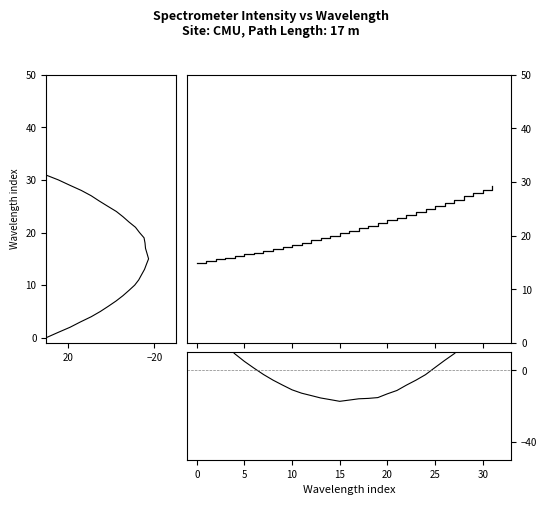

True or false: Intensity has more than 1 interior local peaks.

False